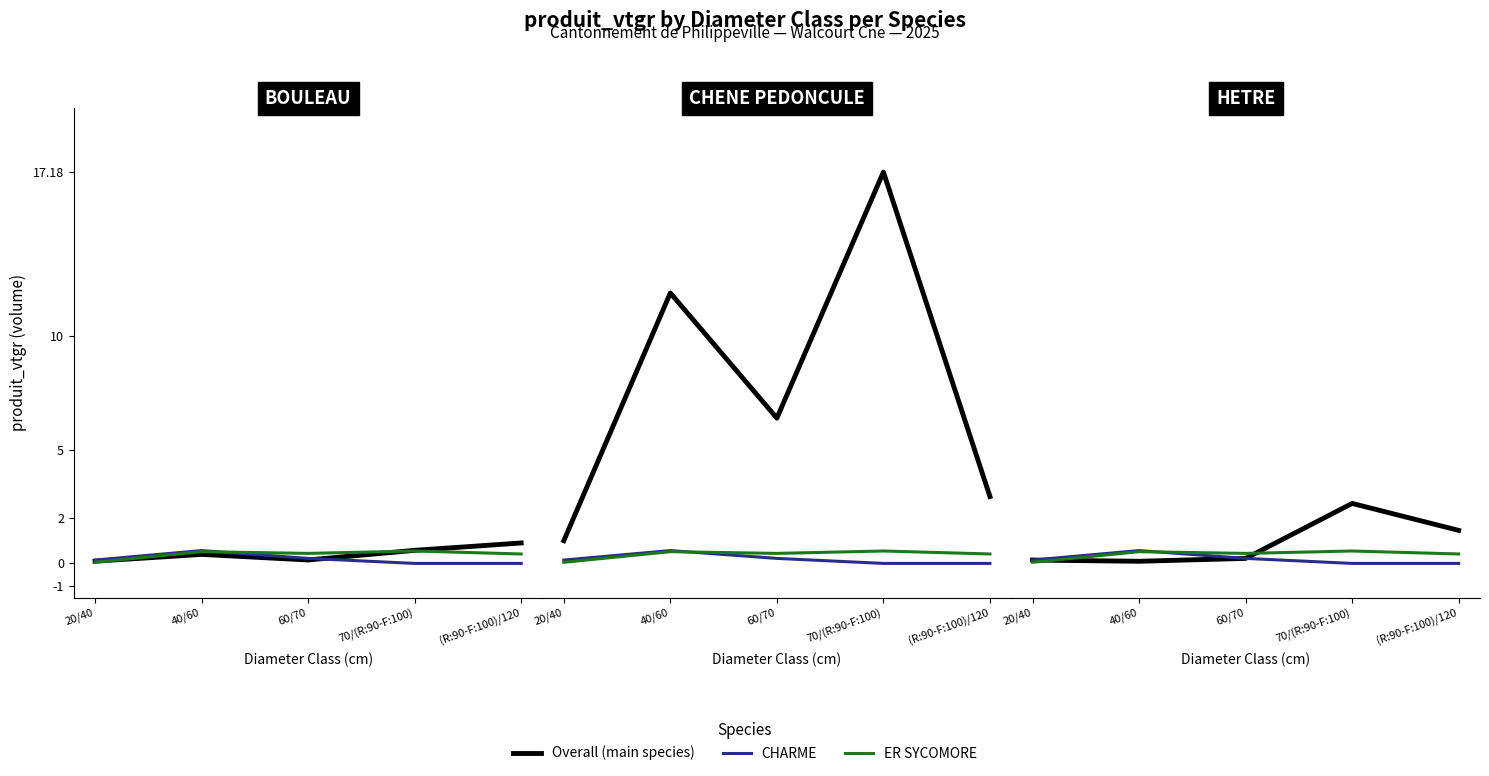

In Overall, how many points are higher than both neighbors (excluding endpoints)?

1